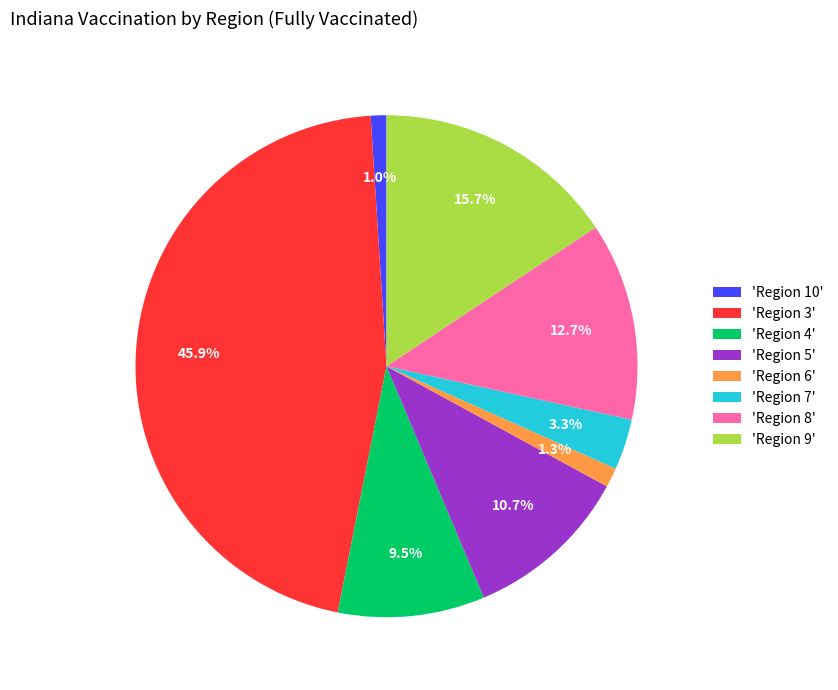

Which slice is the largest?

'Region 3'